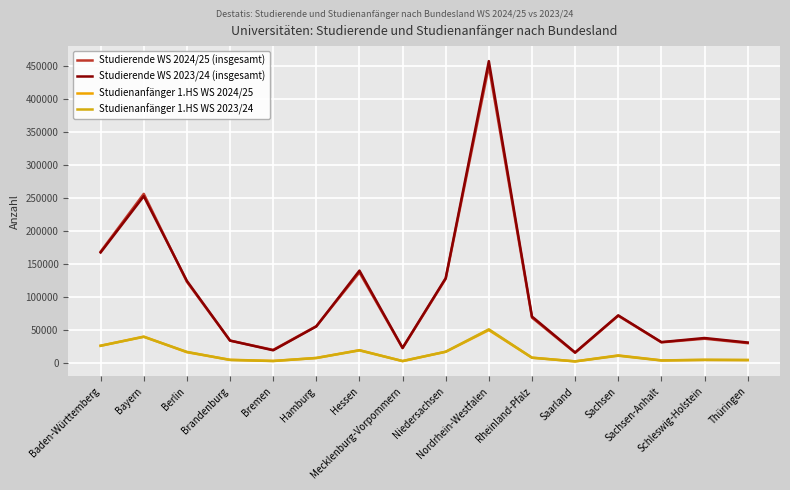

Where is the first local minimum for Studienanfänger 1.HS WS 2024/25?

Bremen